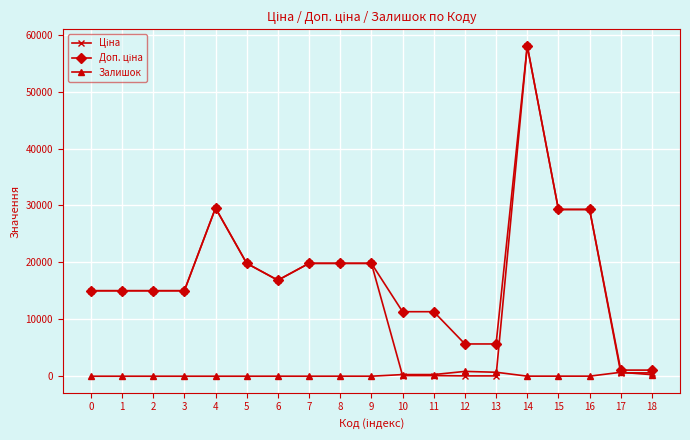

What is the spread (max minus min) of values at 2?

15019.2